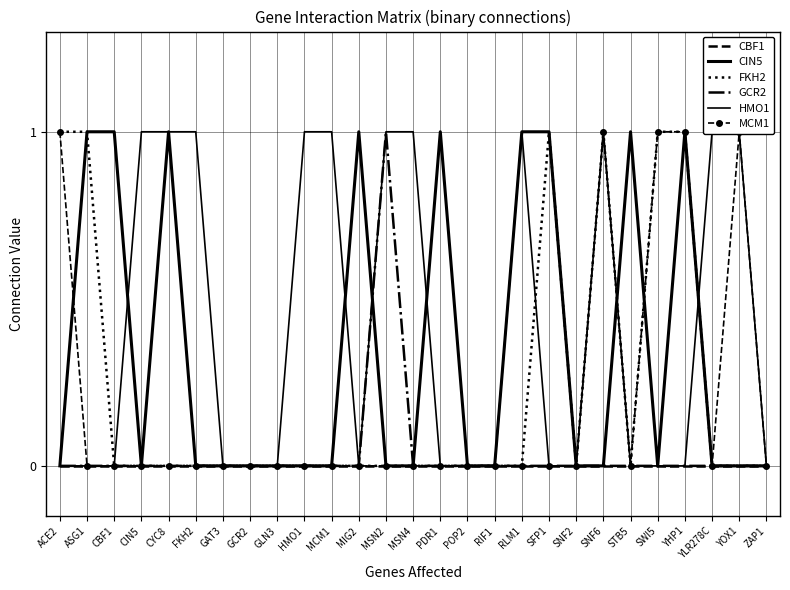

Which series has the largest total across all categories?

HMO1